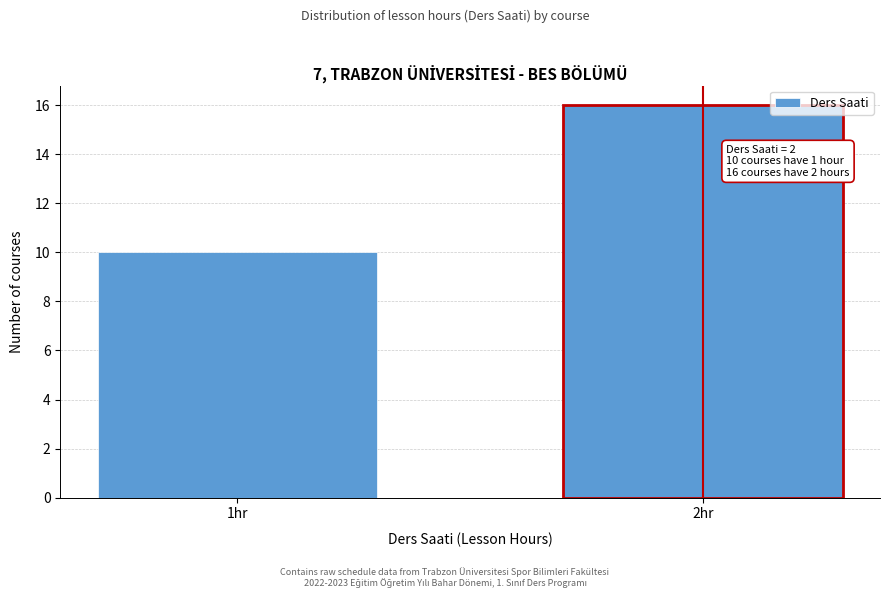

Reading left to right, transcribe all the data shown in this chart.

10	16